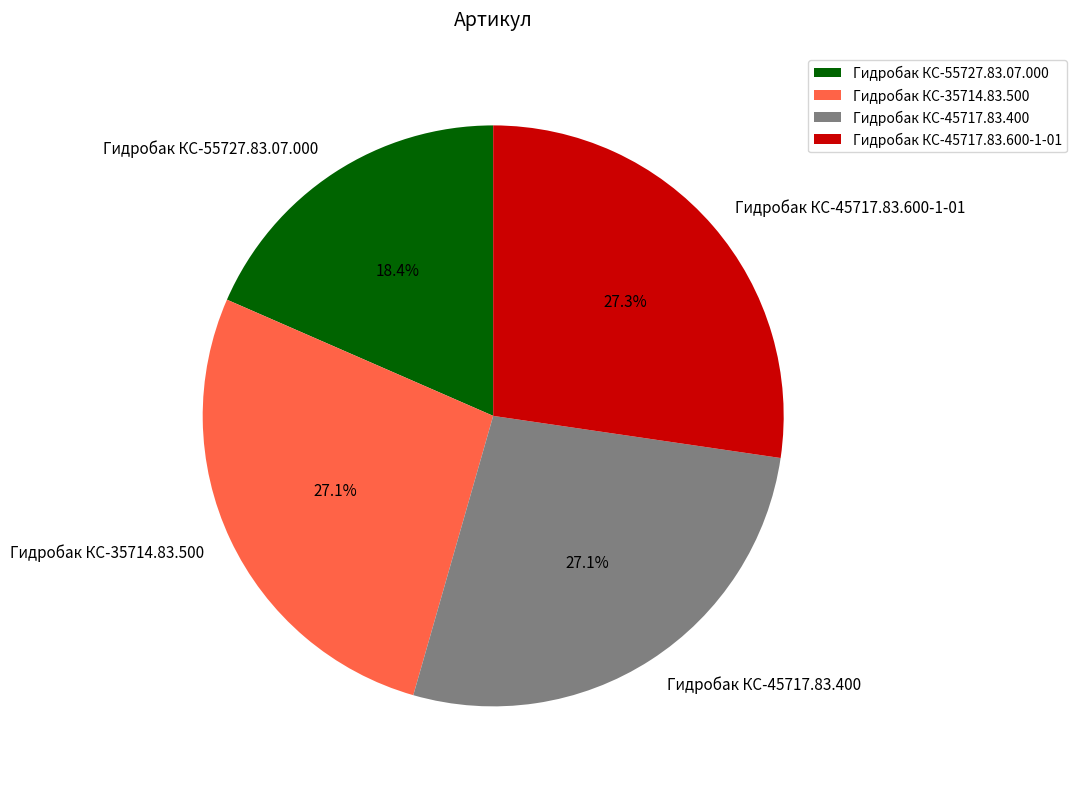

To the nearest percent, what portion does Гидробак КС-45717.83.400 represent?

27%